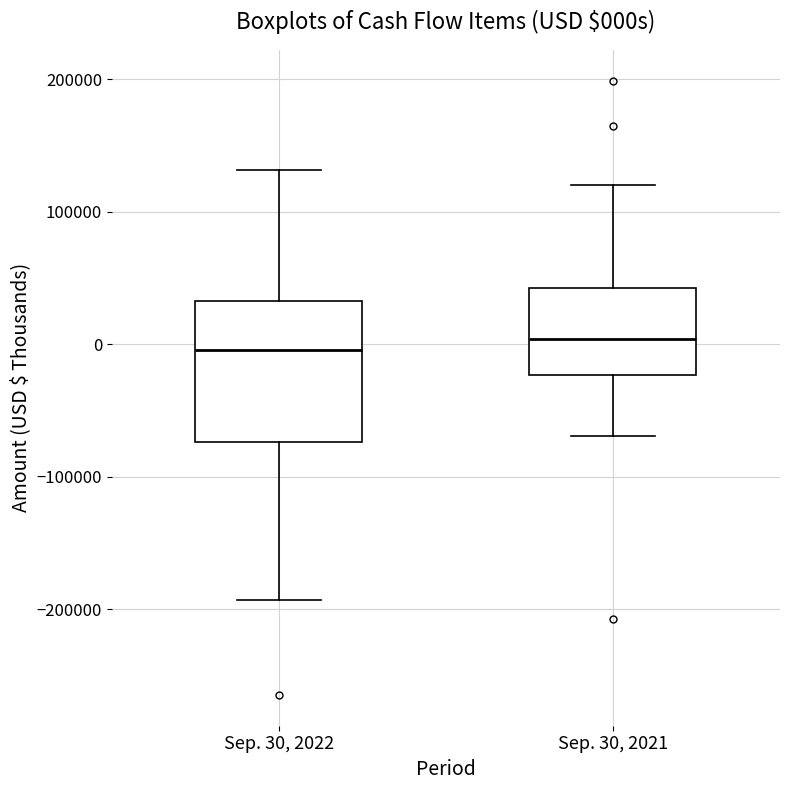

Where is the lower edge of the box for Sep. 30, 2021 on the y-axis? The values are not printed on the chart, so give them approximately, as read against the axis.

-20000